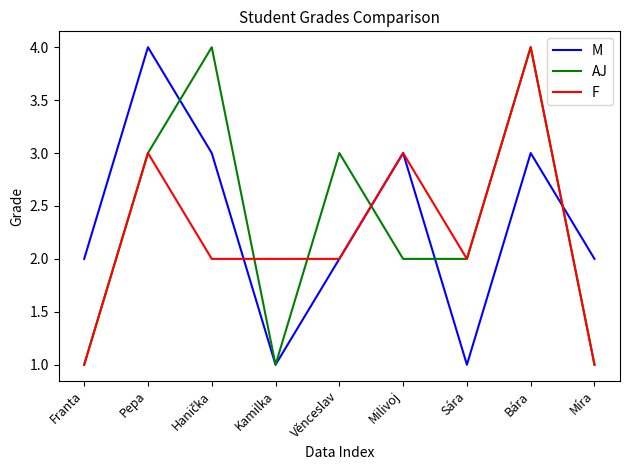

Between Milivoj and Míra, which series saw the biggest shift?

F